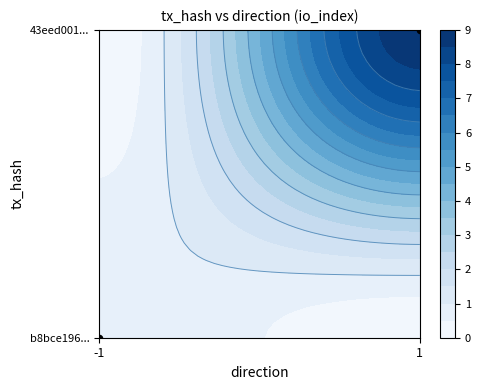

Is it true that the value at -1 is 0?

True